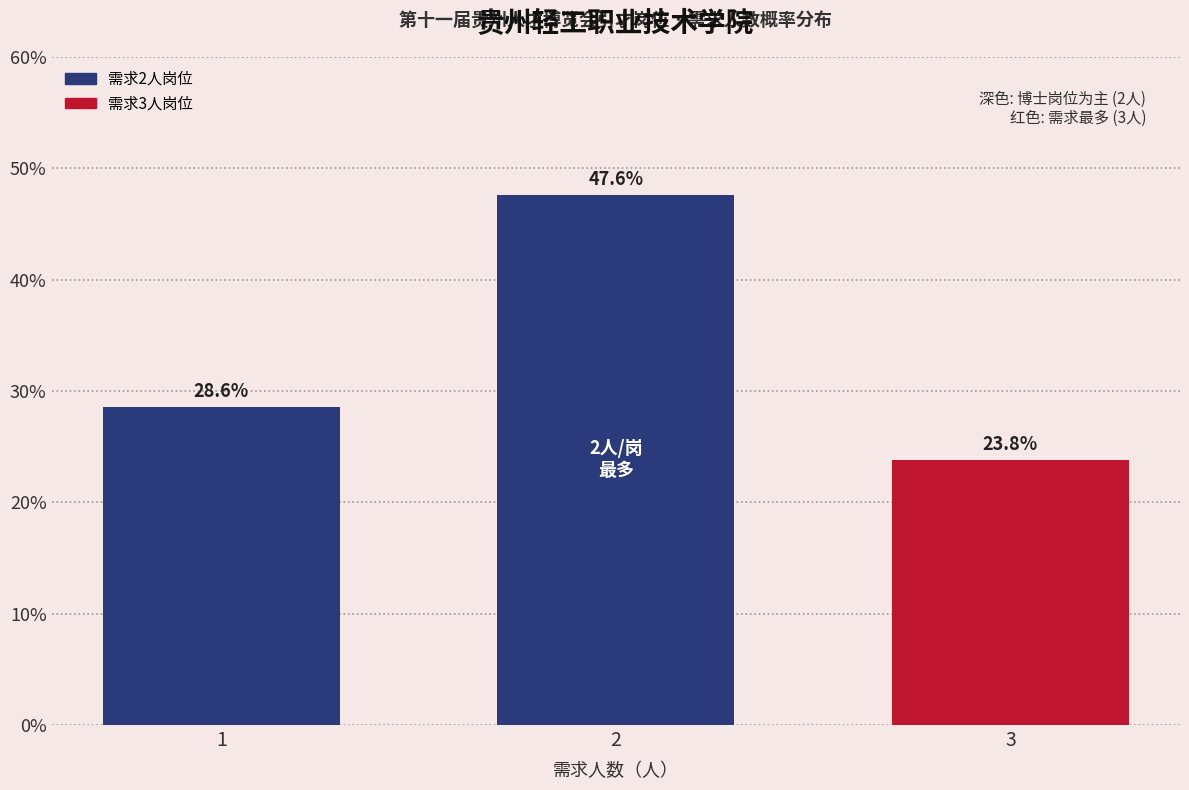

Does the chart contain any negative values?

No